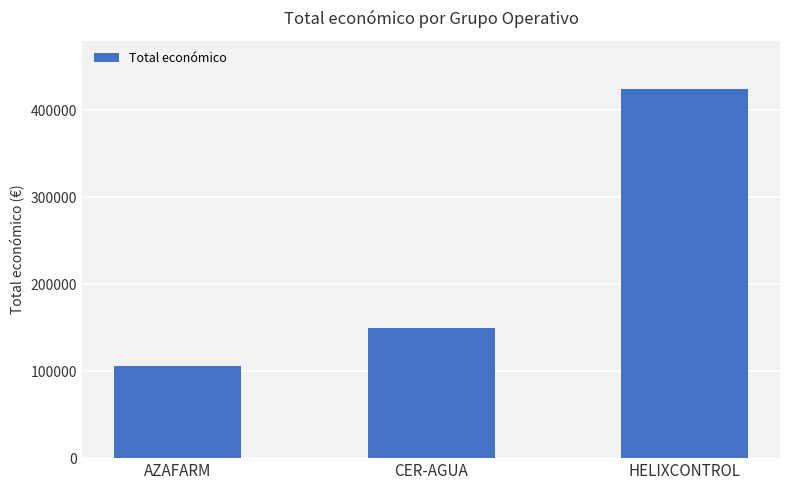

What is the minimum value shown in the chart?

105516